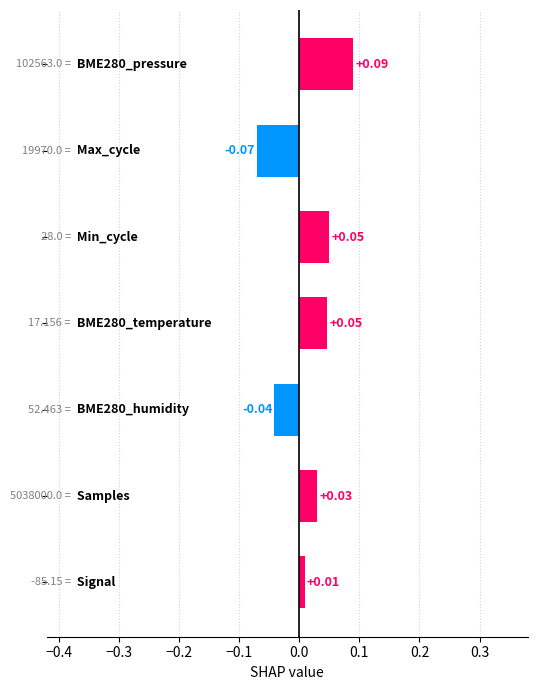

How many bars are there in total?

7